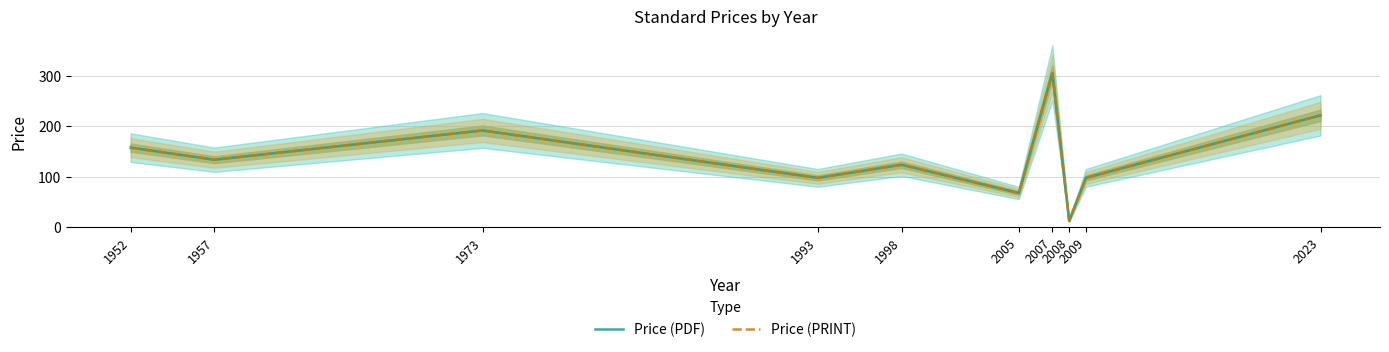

What is the difference between the Price (PDF) values at 2005 and 1957?

66.0